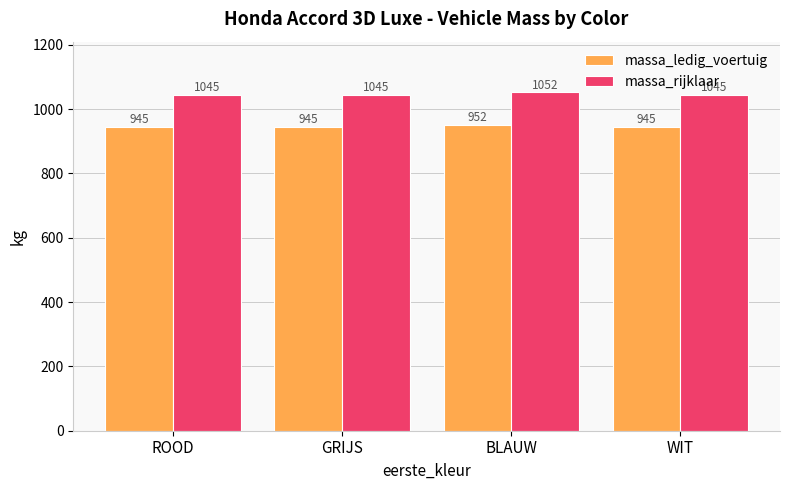

What is the label of the 2nd bar from the right?

BLAUW